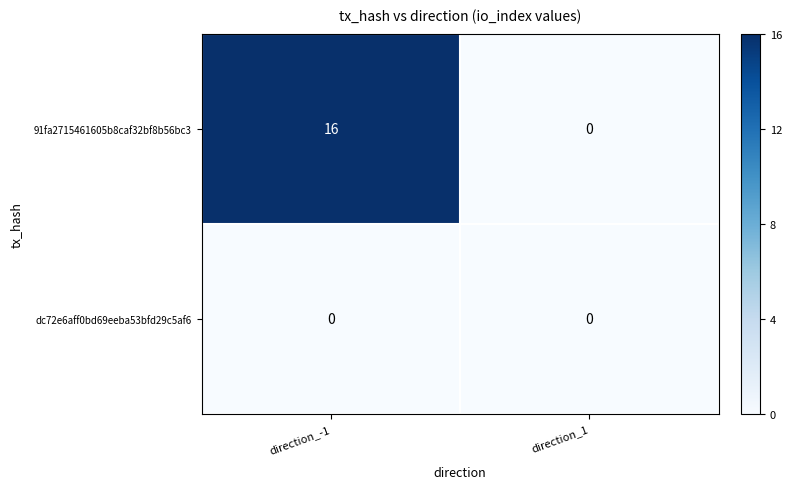

Is it true that dc72e6aff0bd69eeba53bfd29c5af6 equals 0 at direction_-1?

True